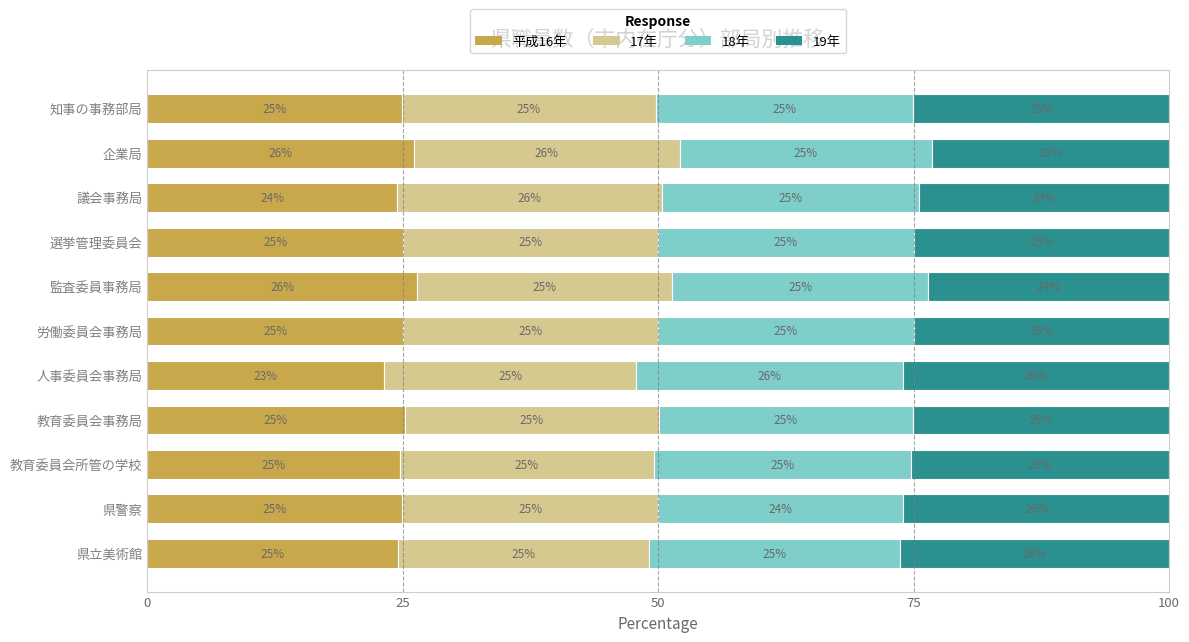

What is the average value of the 平成16年 series?

24.9